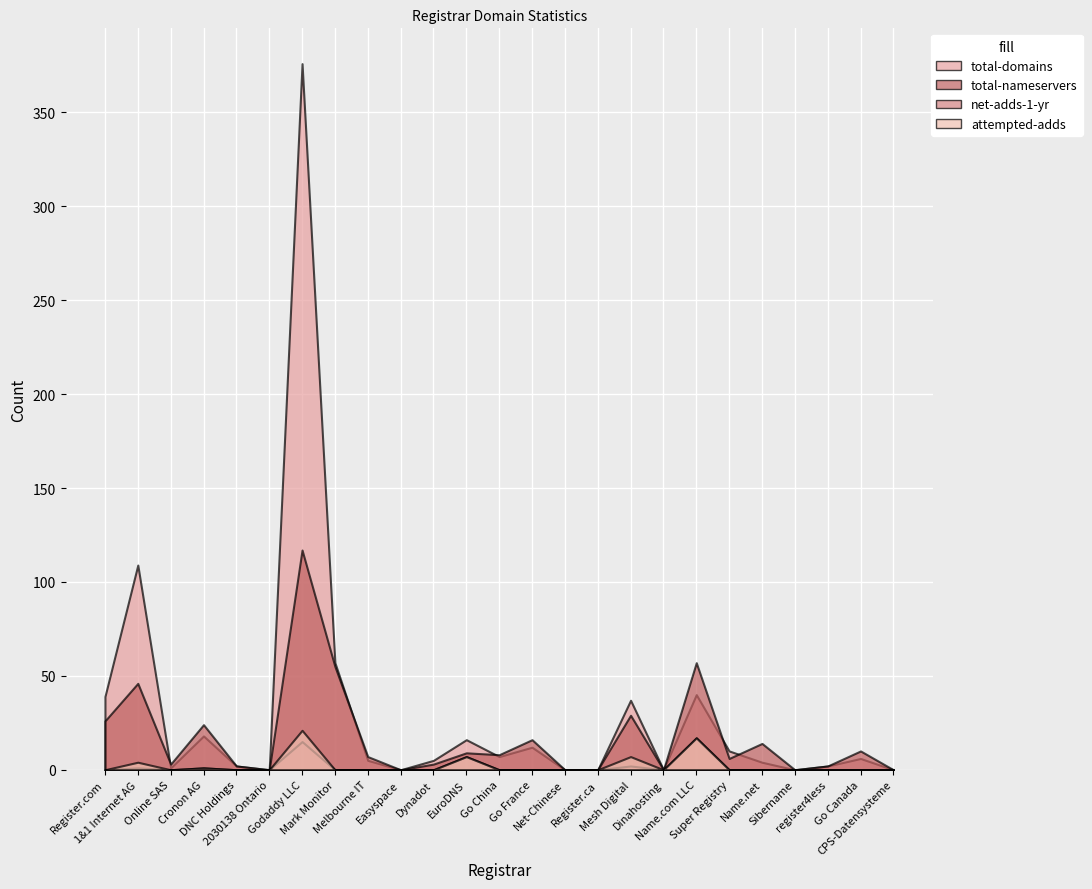

How many lines are shown in the chart?

4